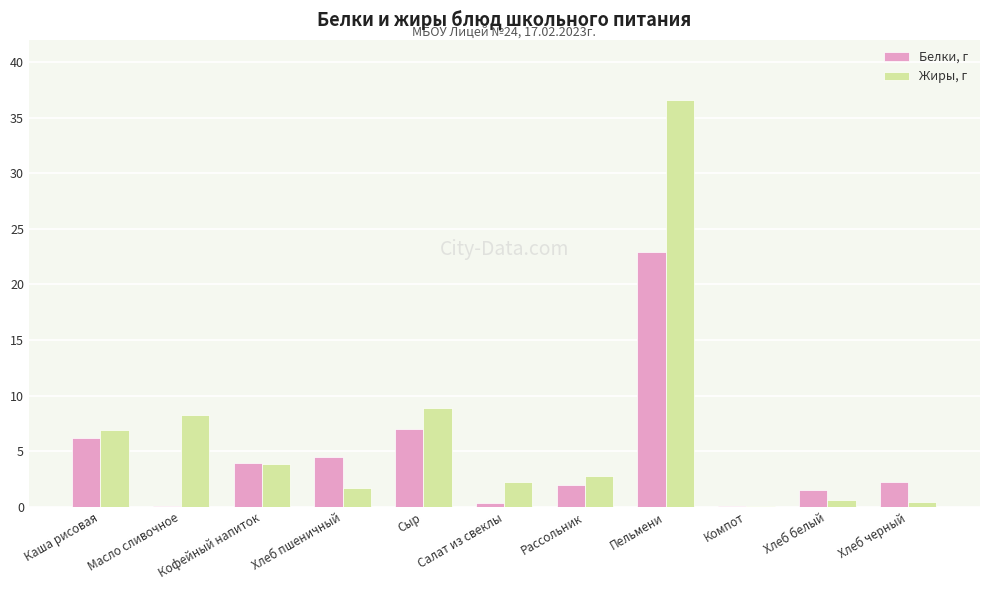

What are all the series names shown in the legend?

Белки, г, Жиры, г